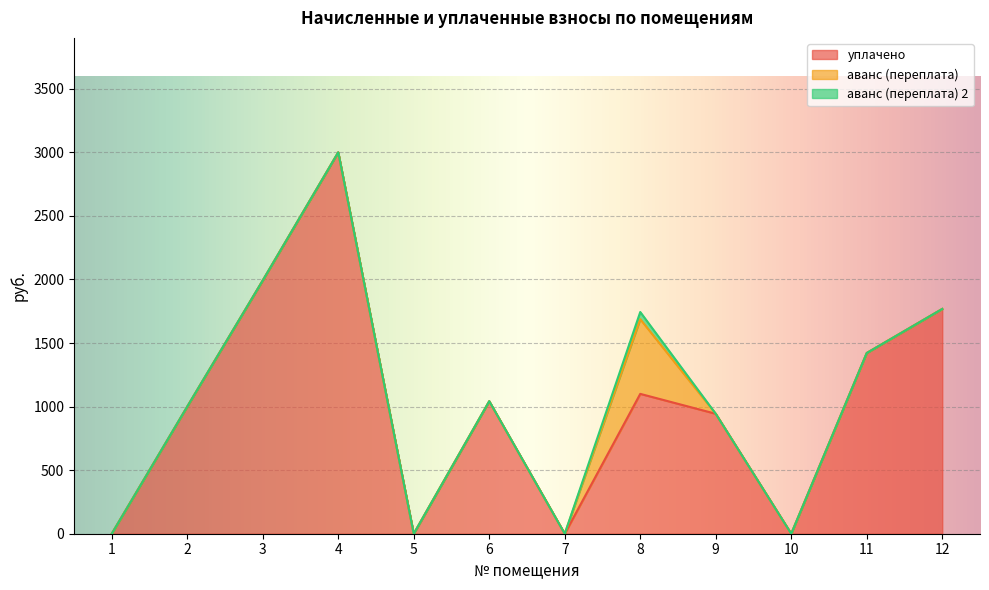

Does the chart display data point markers on the line(s)?

No